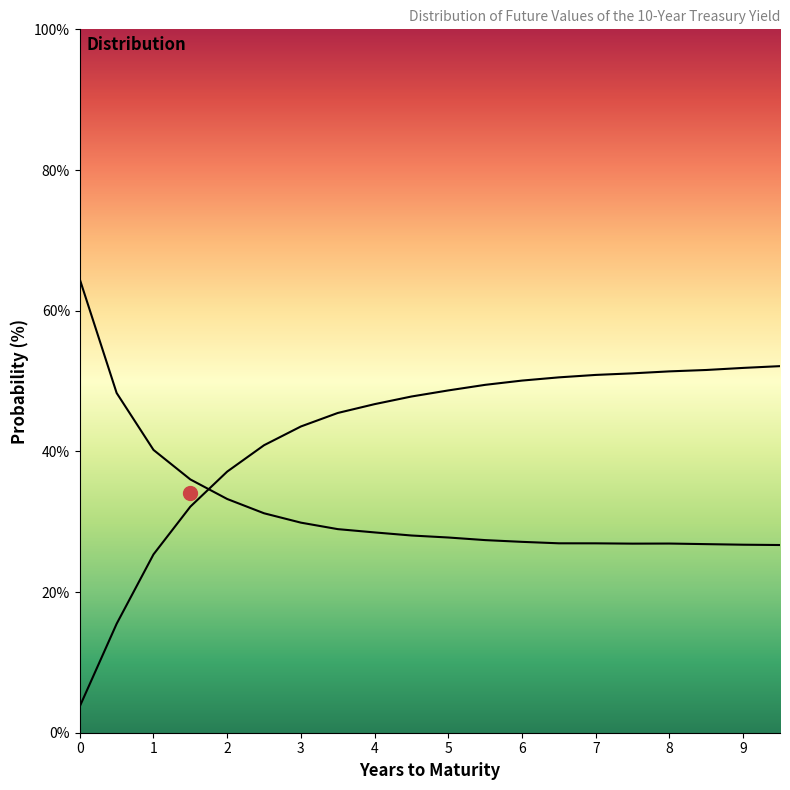

Which series ends up on top after the final intersection of Upper bound curve and Lower bound curve?

Lower bound curve